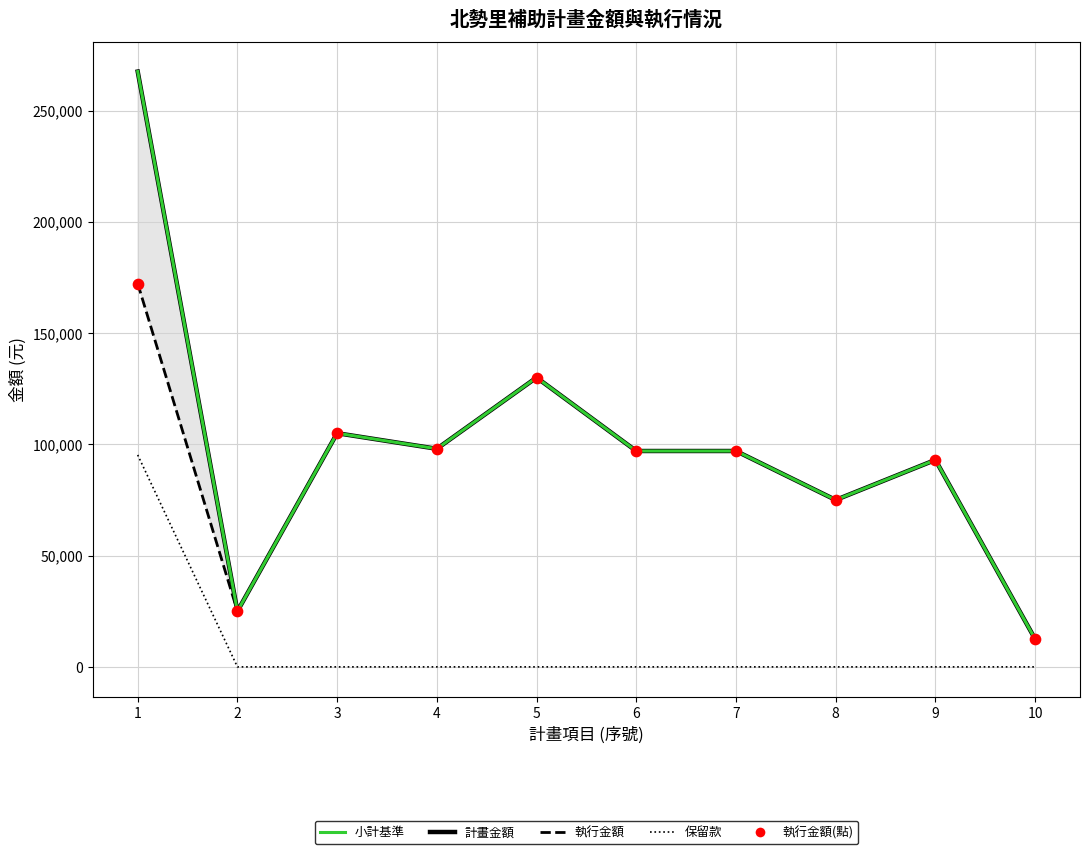

At how many categories does at least one series exceed 75351?

7